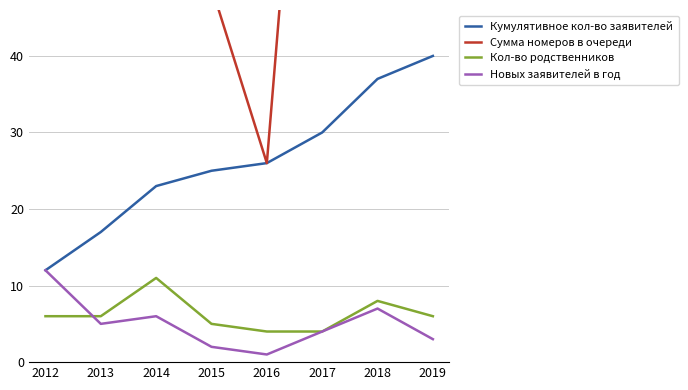

At which label does Кумулятивное кол-во заявителей first exceed 26?

2017